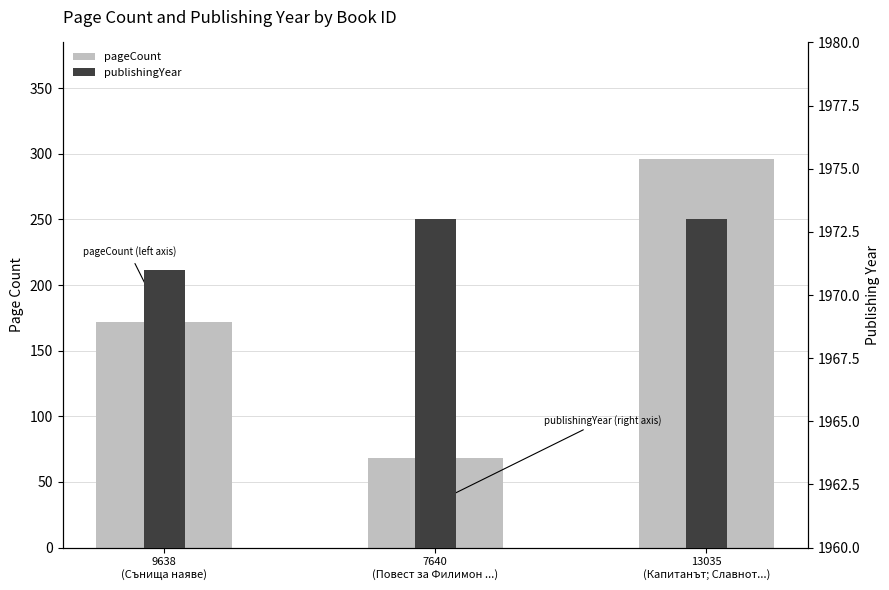

Does the chart contain any negative values?

No